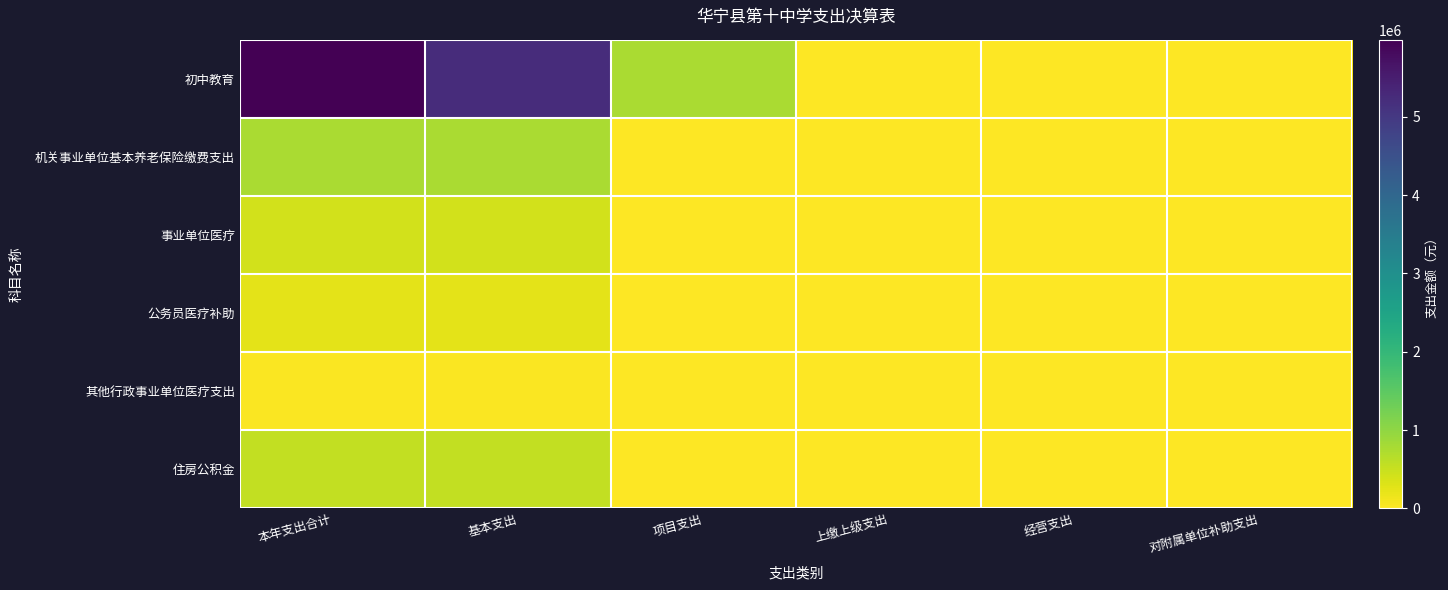

Which series has the largest total across all categories?

初中教育